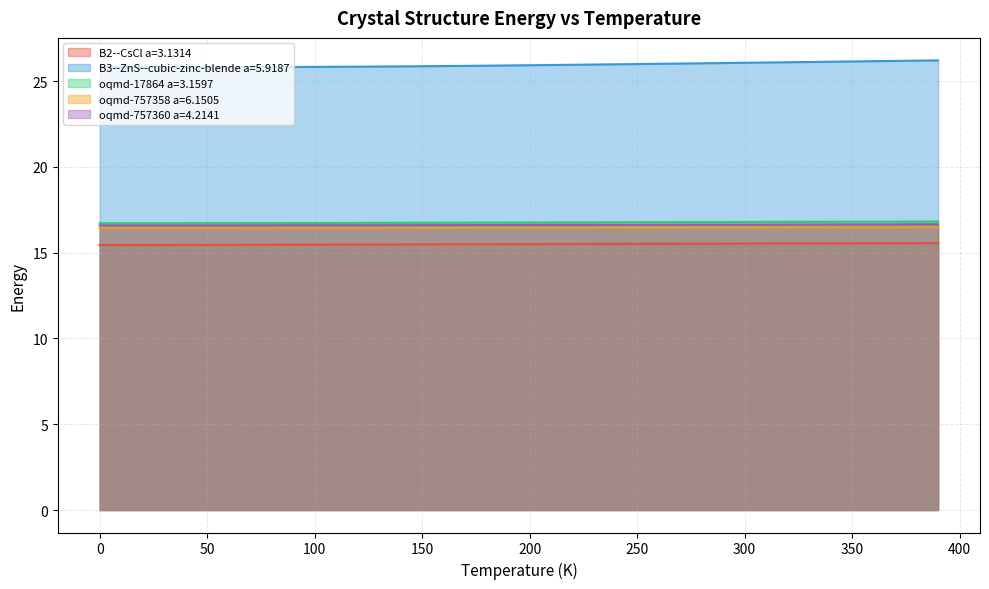

Count the oqmd-757360 a=4.2141 values in the range 16 to 17.

40